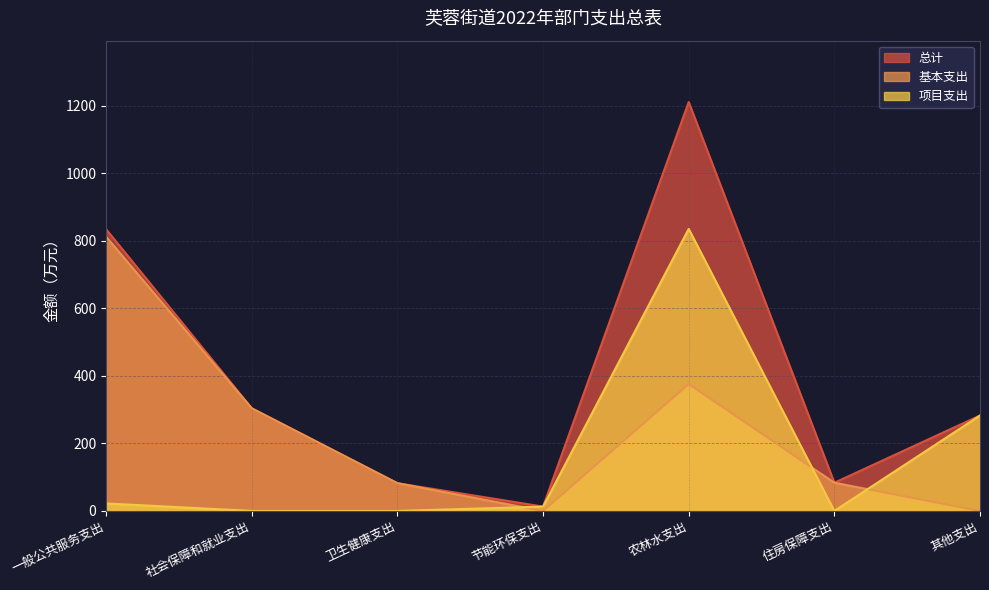

True or false: 基本支出 has a value of 126.2 at 卫生健康支出.

False